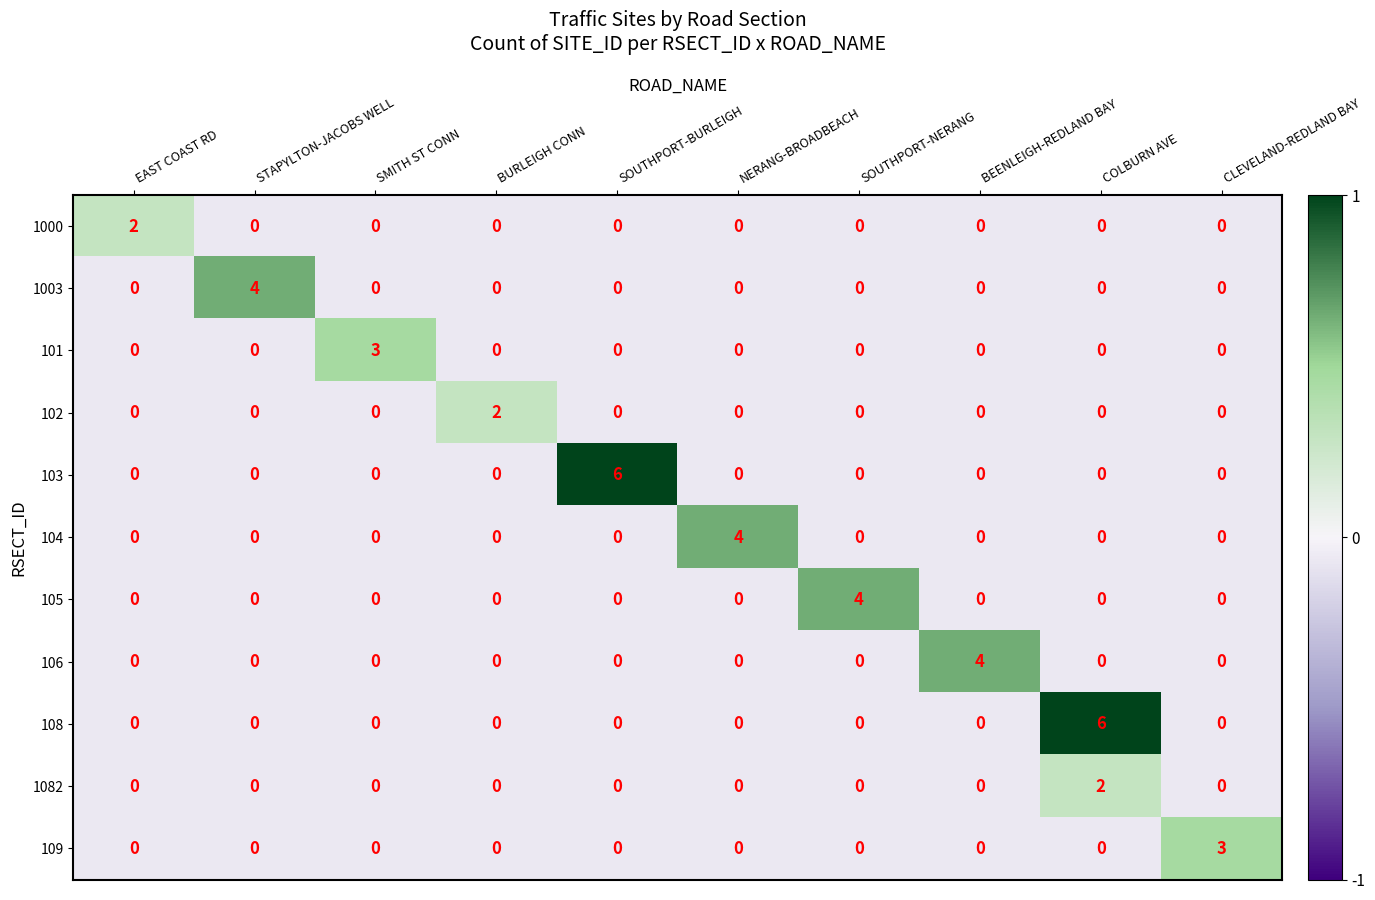

What is the minimum value shown in the chart?

0